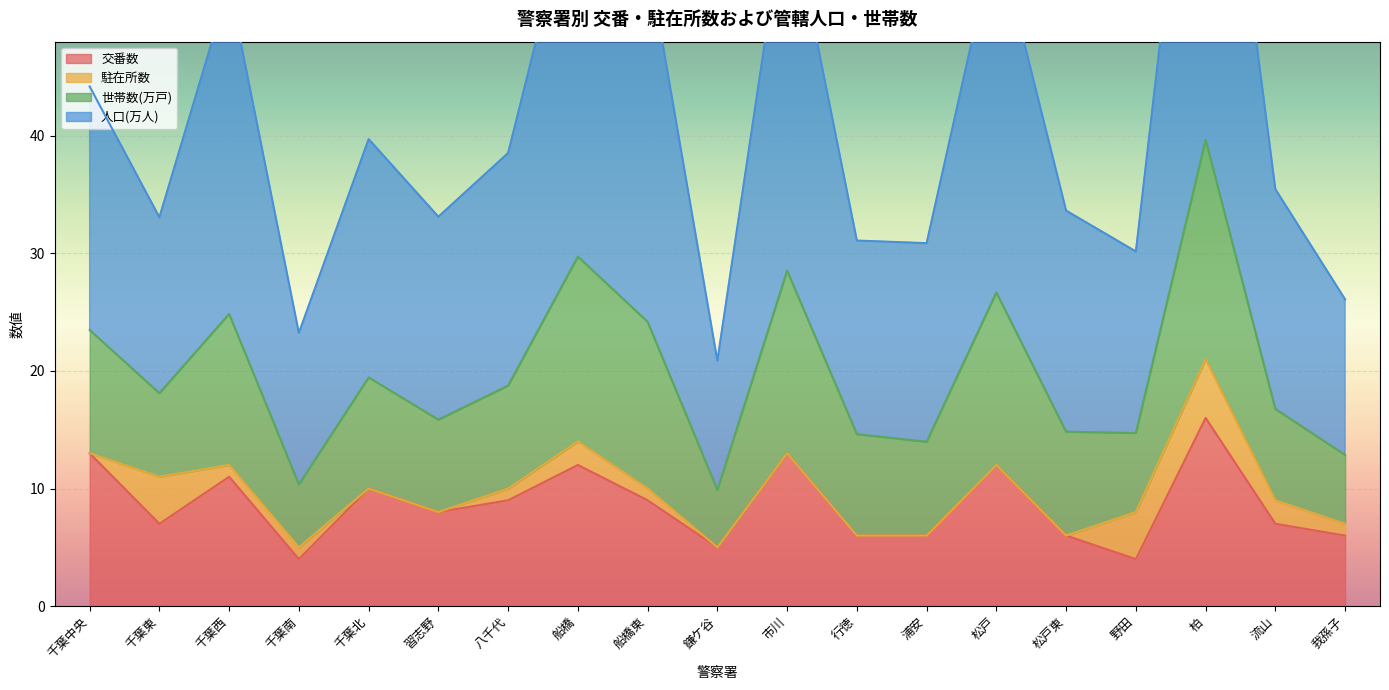

True or false: 世帯数(万戸) and 交番数 intersect in this chart.

False